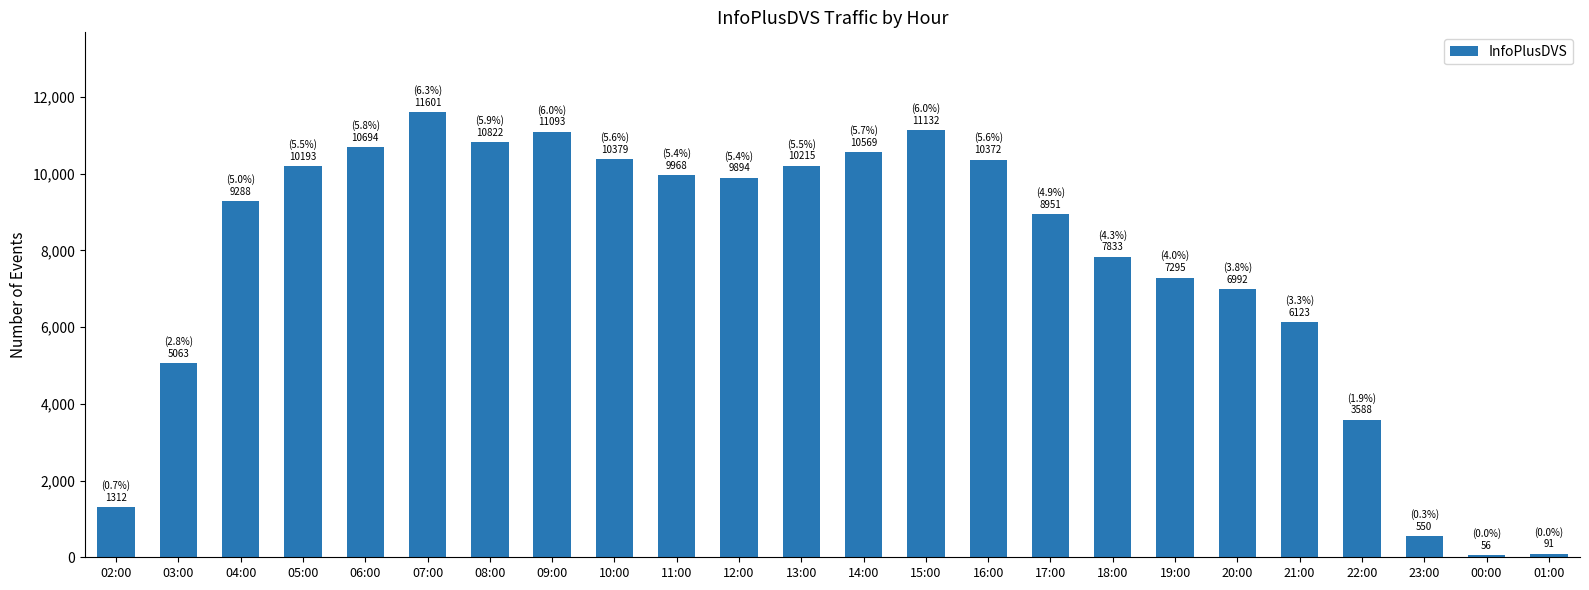

What is the ratio of the value at 20:00 to the value at 18:00?

0.9